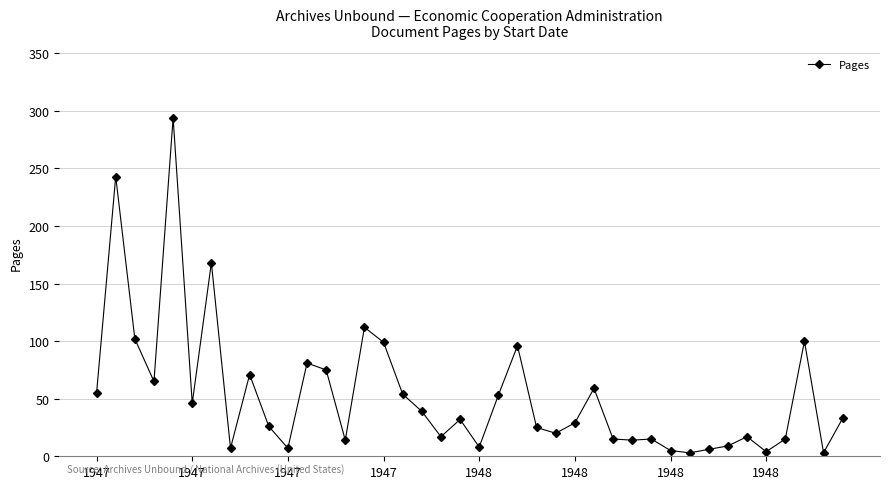

True or false: the data has more than 0 interior local peaks.

True